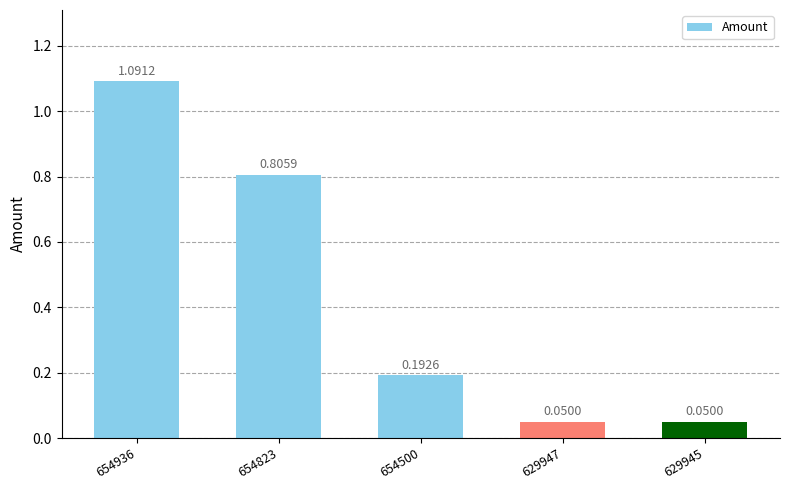

What is the sum of the values at 654823 and 654936?

1.9